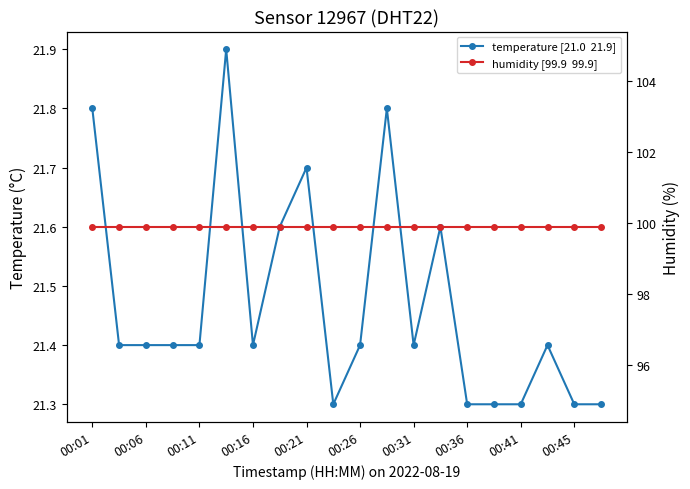

True or false: temperature [21.0  21.9] and humidity [99.9  99.9] intersect in this chart.

False